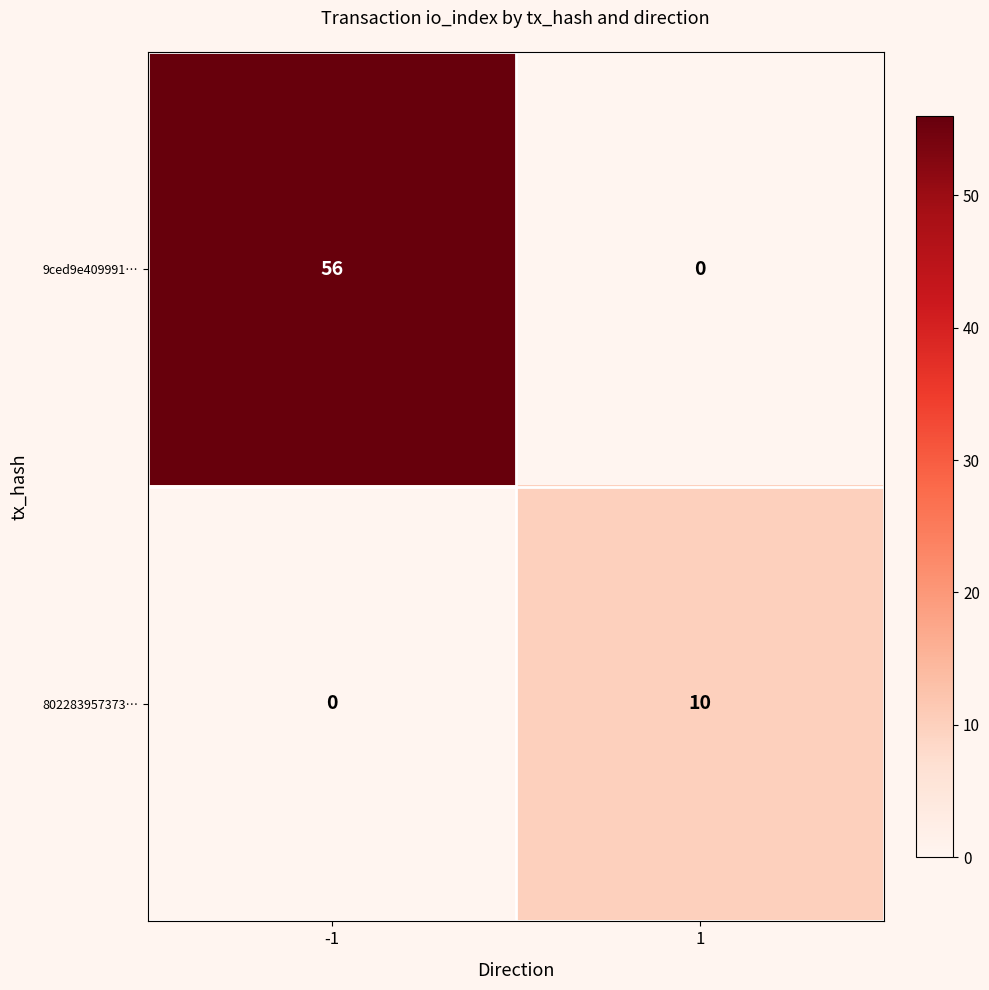

Which series changed the most between -1 and 1?

9ced9e409991…